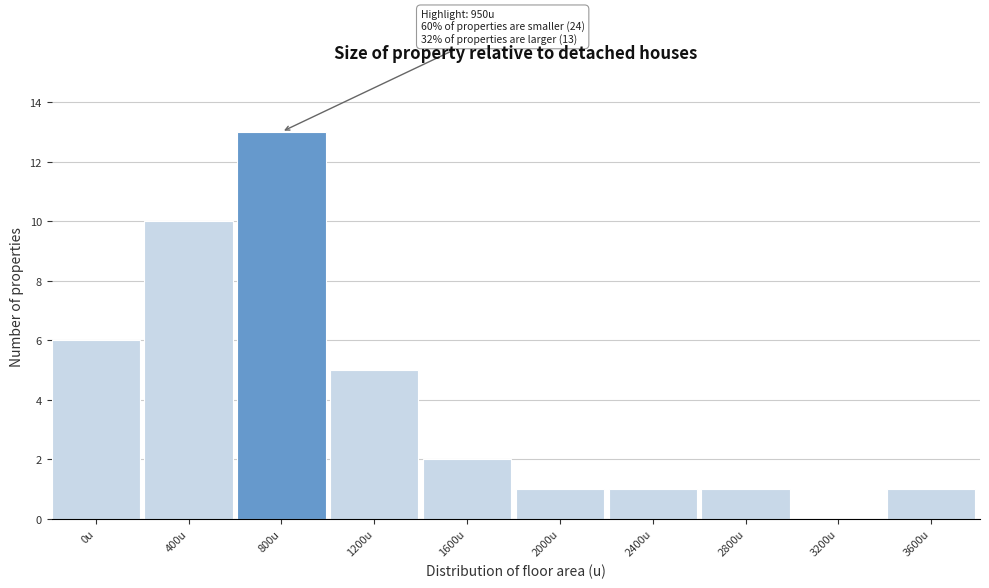

Reading left to right, extract all data points from this chart.

0u=6	400u=10	800u=13	1200u=5	1600u=2	2000u=1	2400u=1	2800u=1	3200u=0	3600u=1